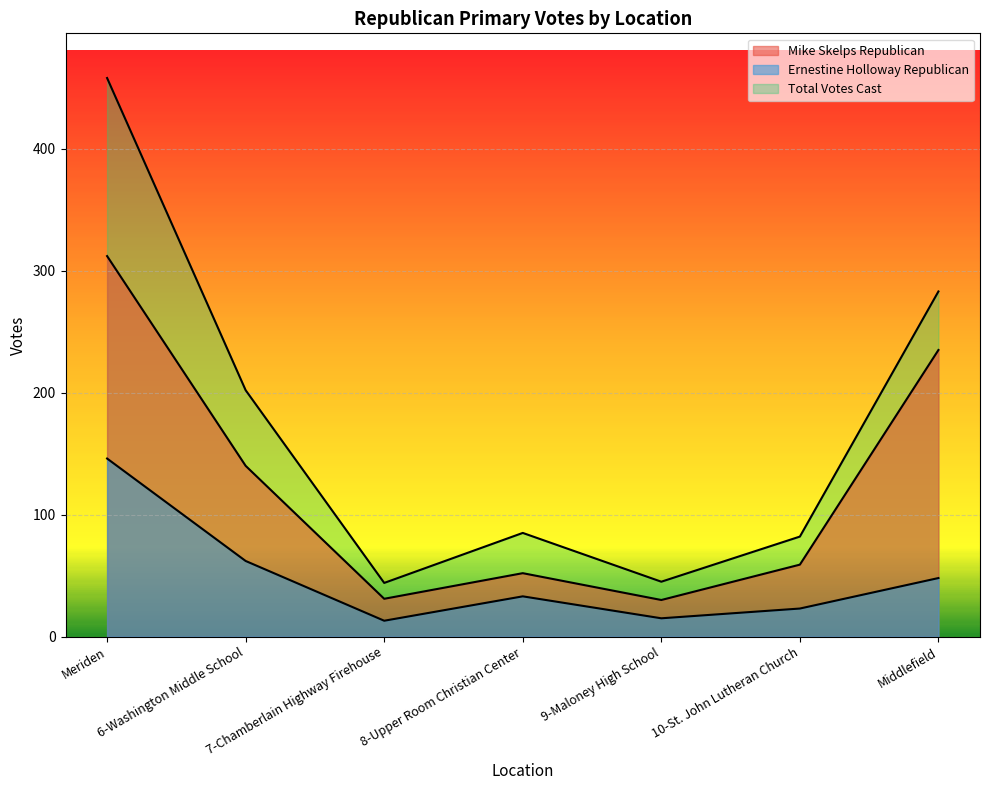

True or false: Mike Skelps Republican and Ernestine Holloway Republican cross at least once.

False